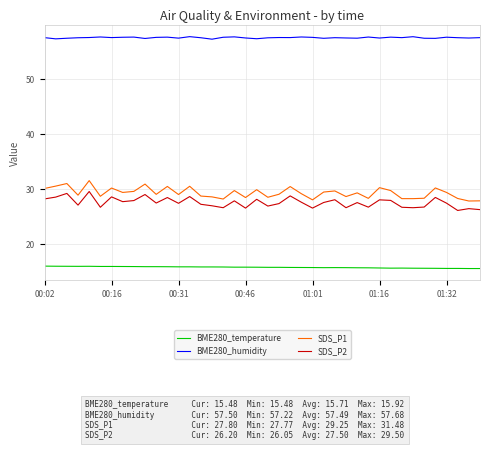

What is the maximum value shown in the chart?

57.7